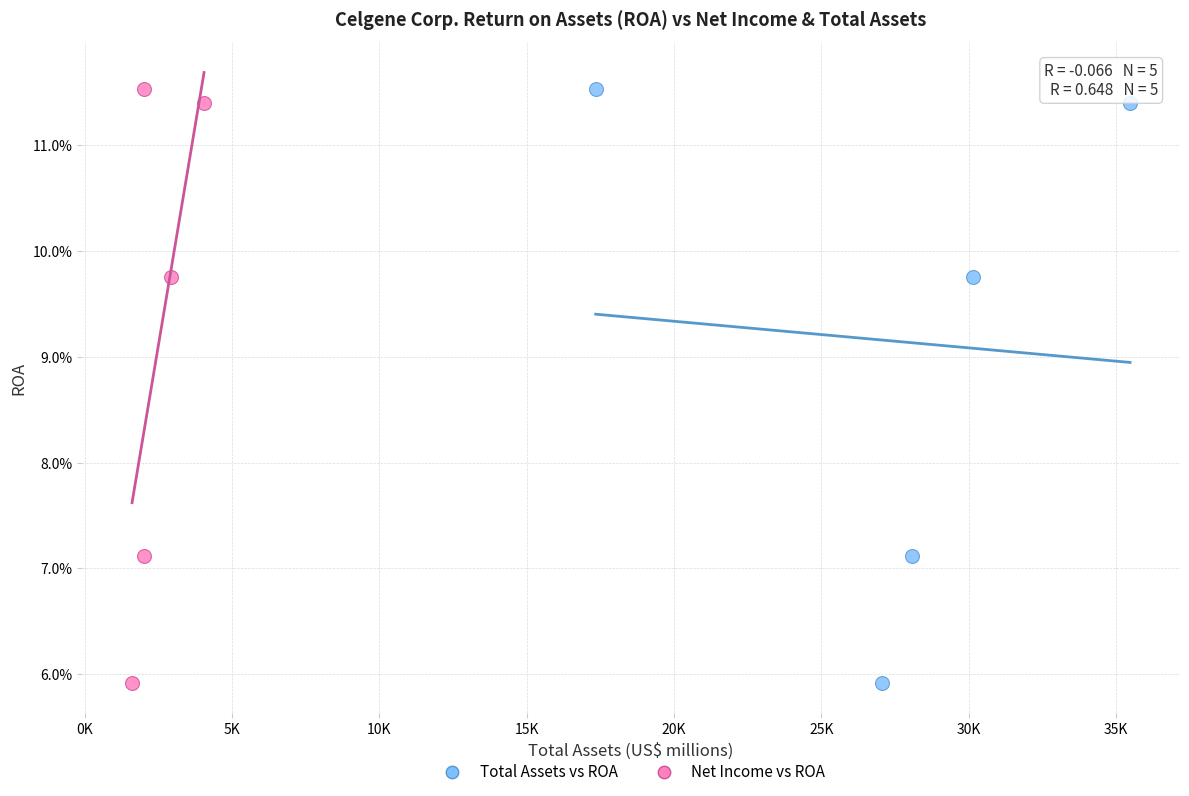

What are all the series names shown in the legend?

Total Assets vs ROA, Net Income vs ROA